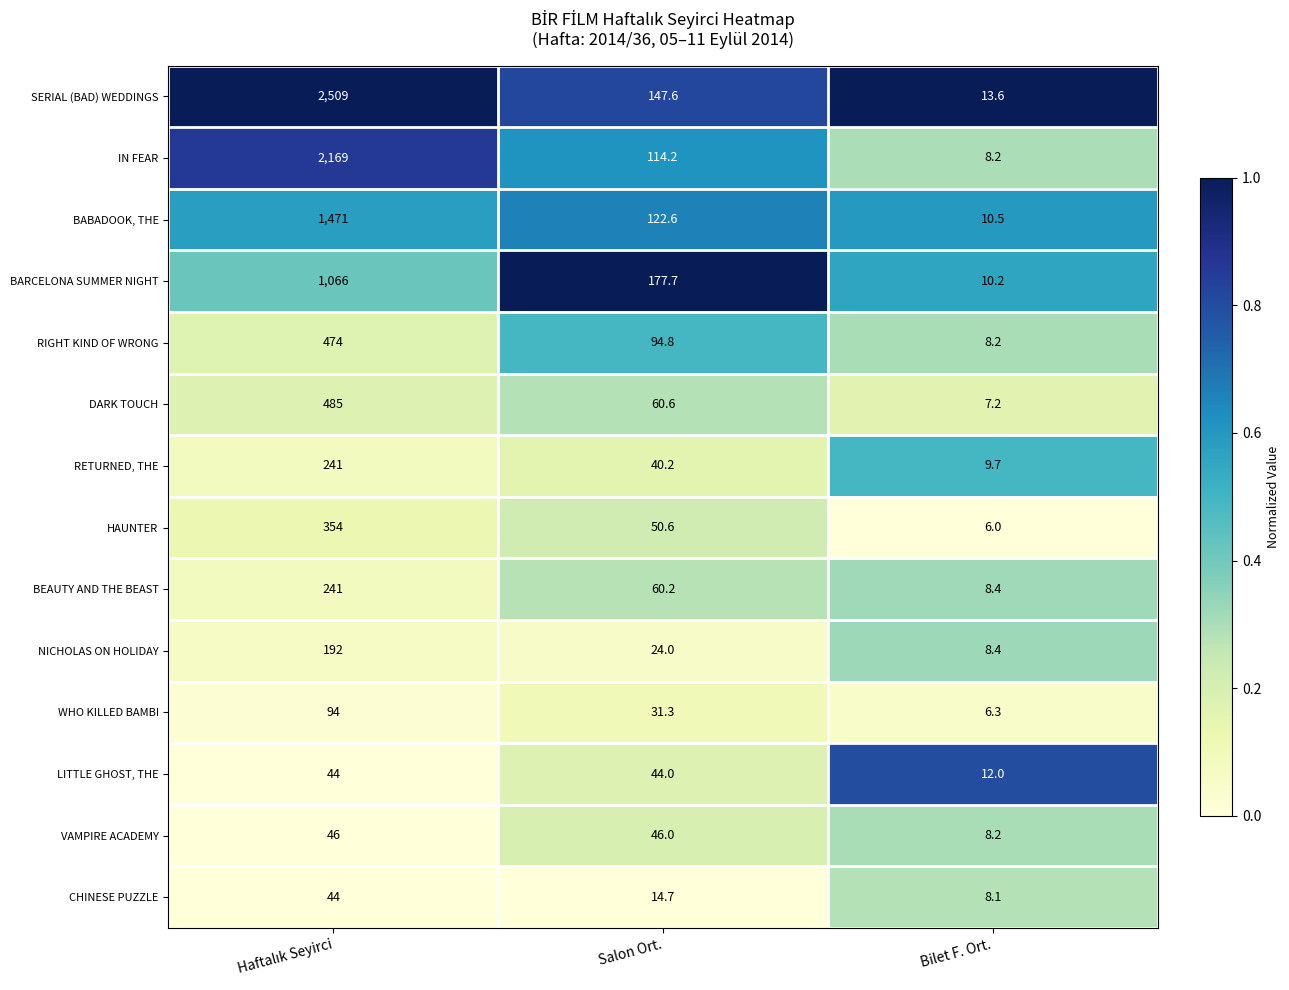

Which series has the largest total across all categories?

SERIAL (BAD) WEDDINGS